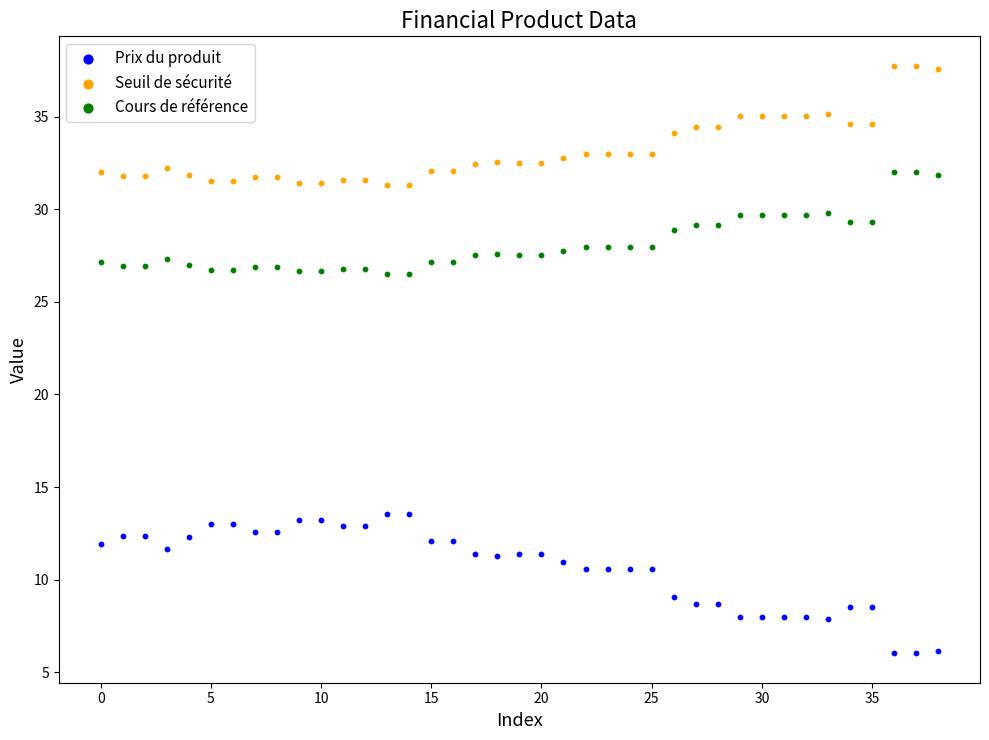

What are all the series names shown in the legend?

Prix du produit, Seuil de sécurité, Cours de référence